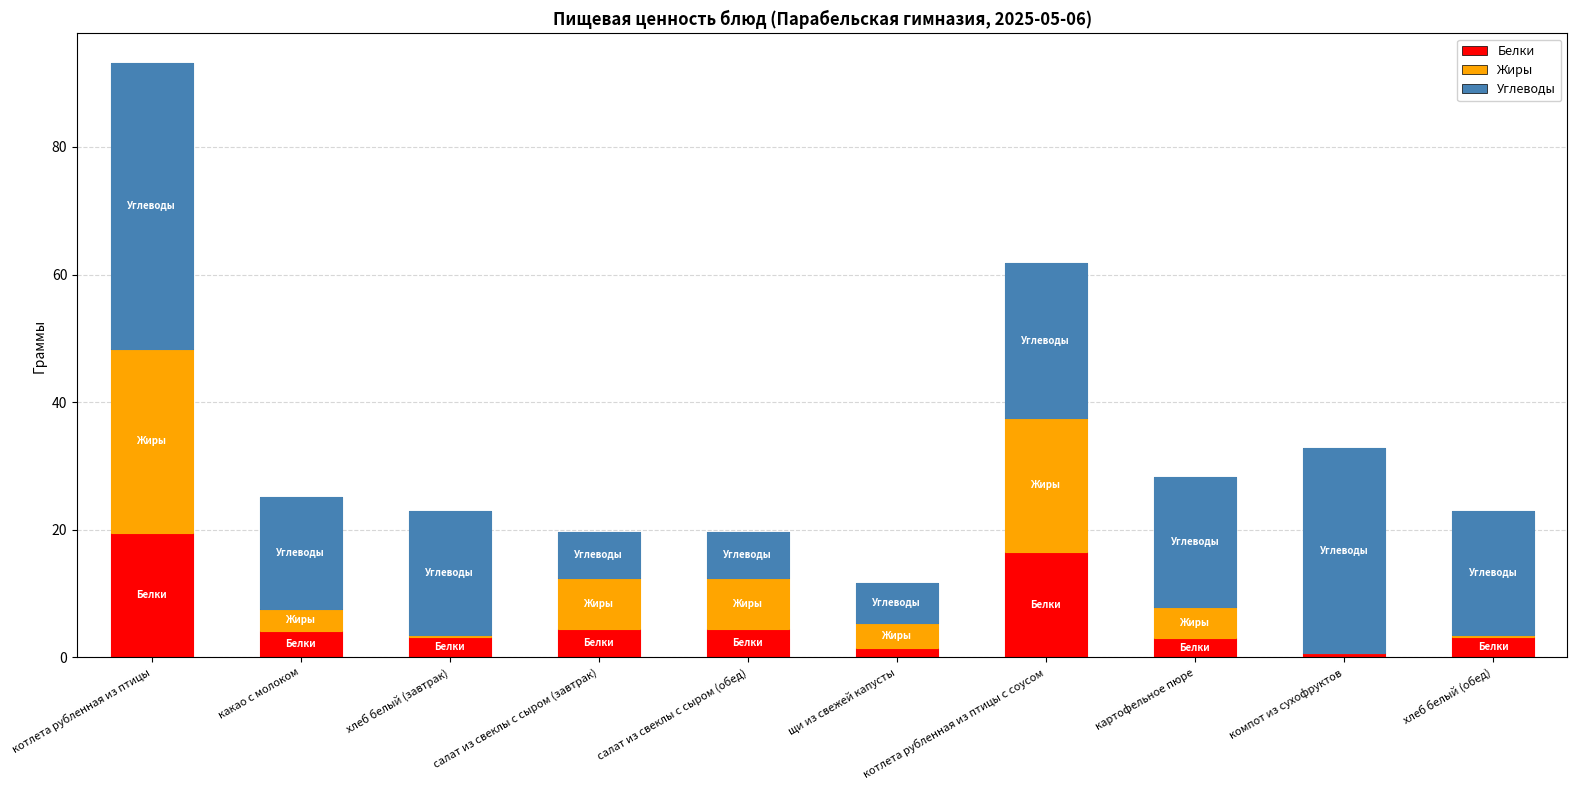

Reading left to right, what are all the values shown in this chart?

19.6	4.1	3.2	4.5	4.5	1.4	16.5	3.1	0.7	3.2